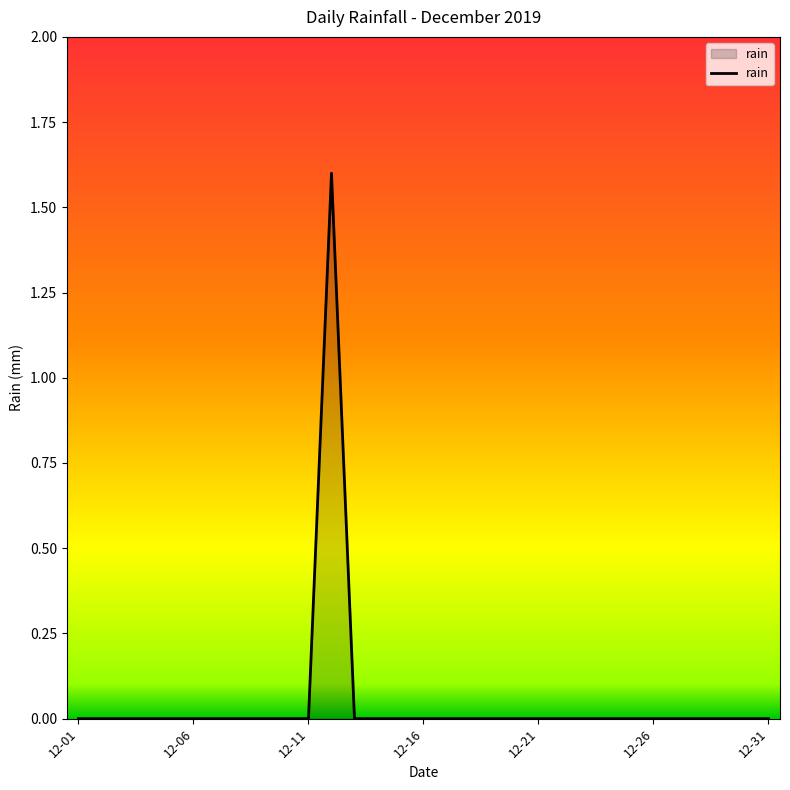

What is the maximum value shown in the chart?

1.6